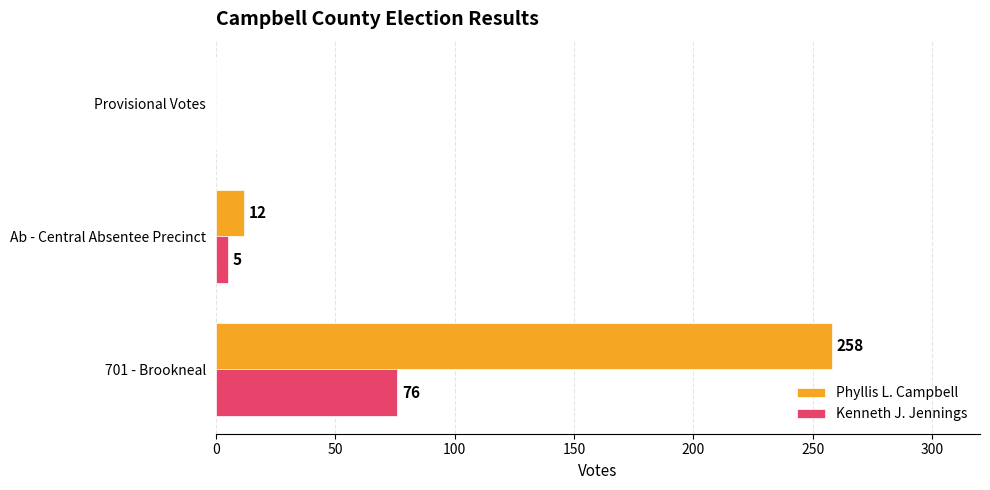

The Kenneth J. Jennings series shows 5 at Ab - Central Absentee Precinct. True or false?

True